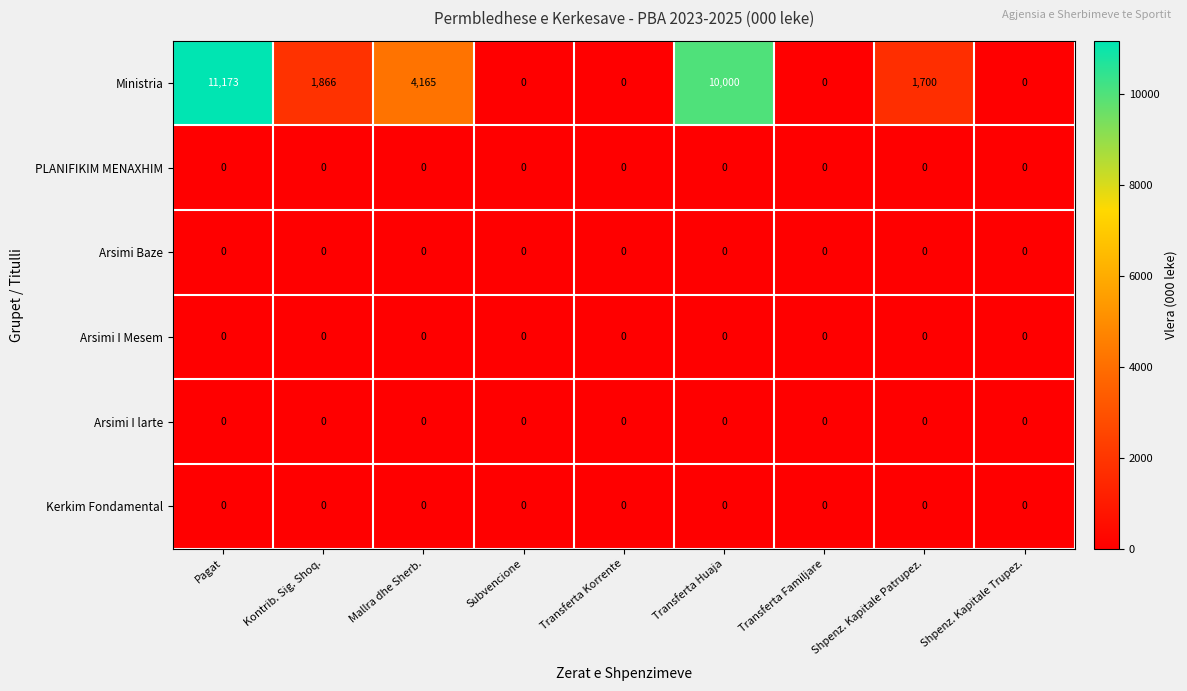

Which series has the largest range (max minus min)?

Ministria